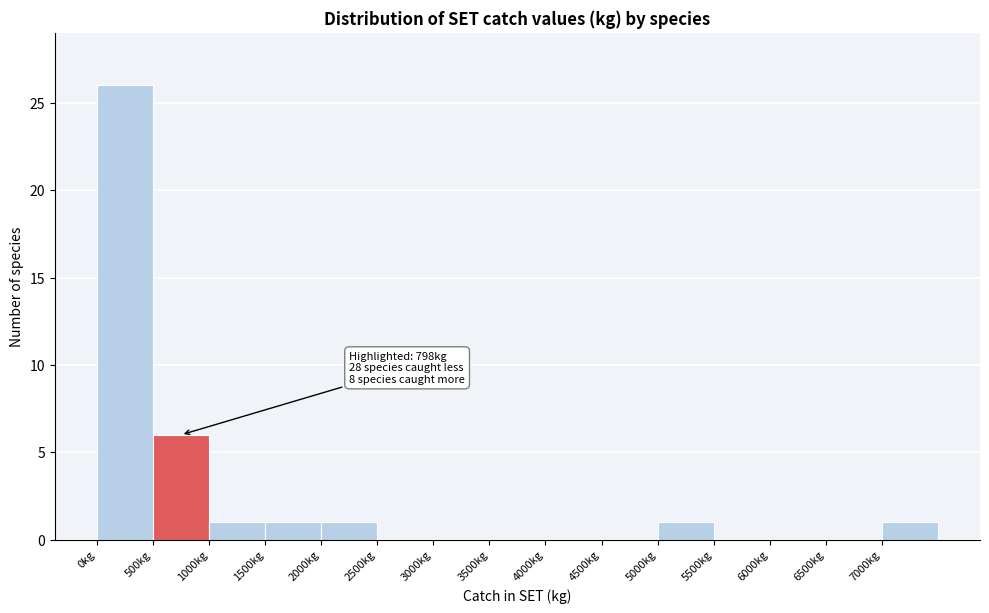

Over which range of the x-axis is the bar tallest?

0 to 500